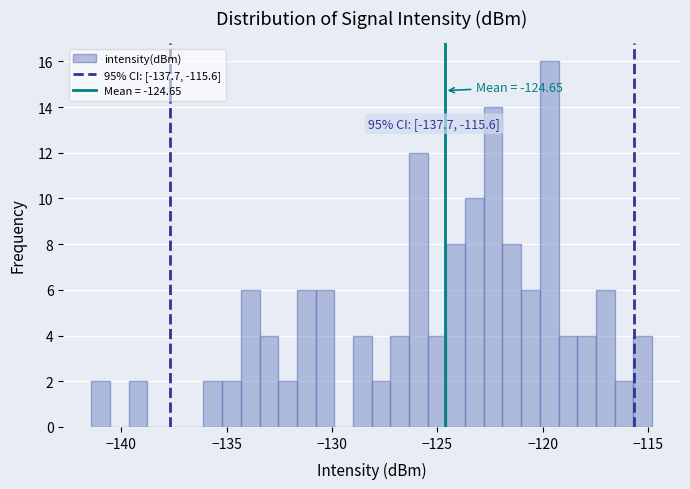

Around what value on the x-axis is the tallest bar? Give the approximate position of its centre, as read against the axis.

-119.5